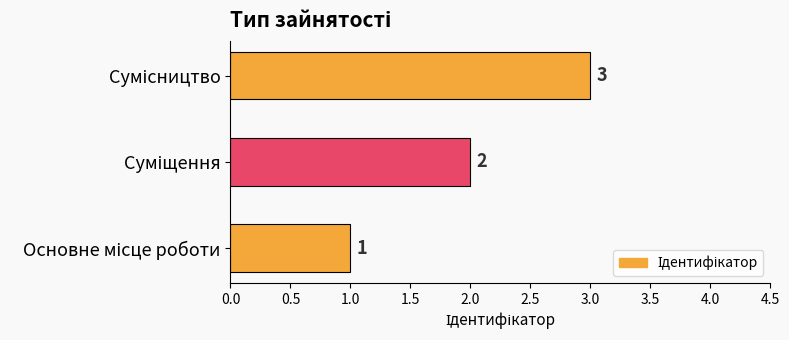

Are the bars horizontal?

Yes